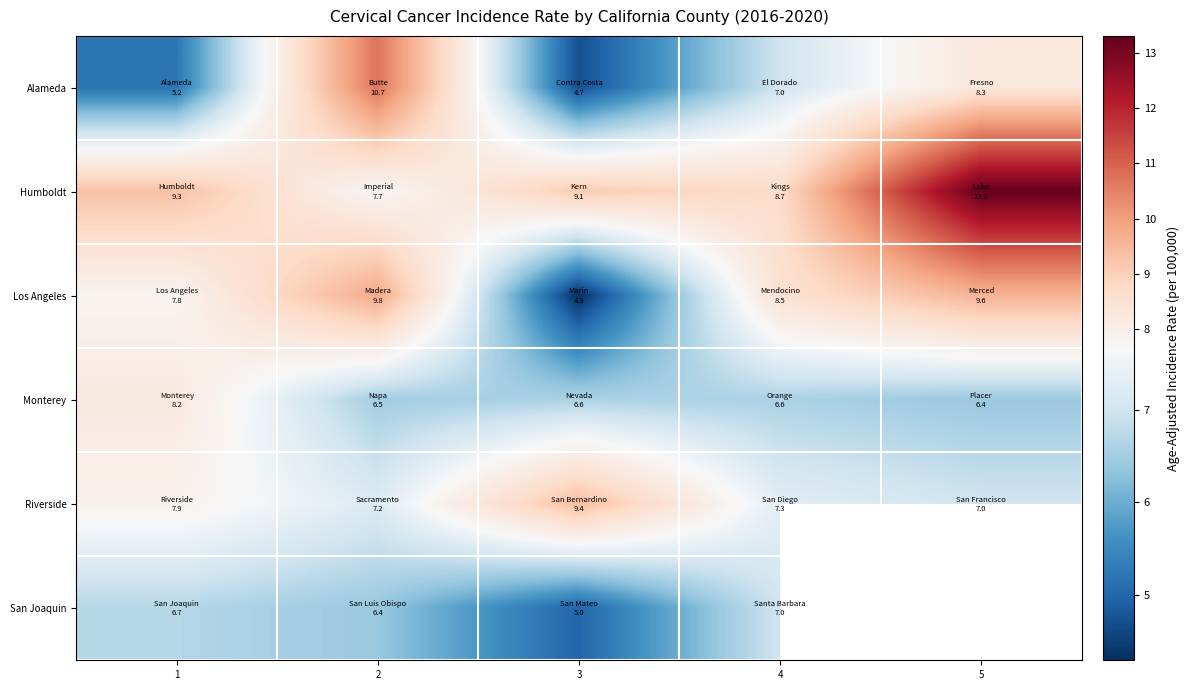

What is the greatest value displayed?

13.3